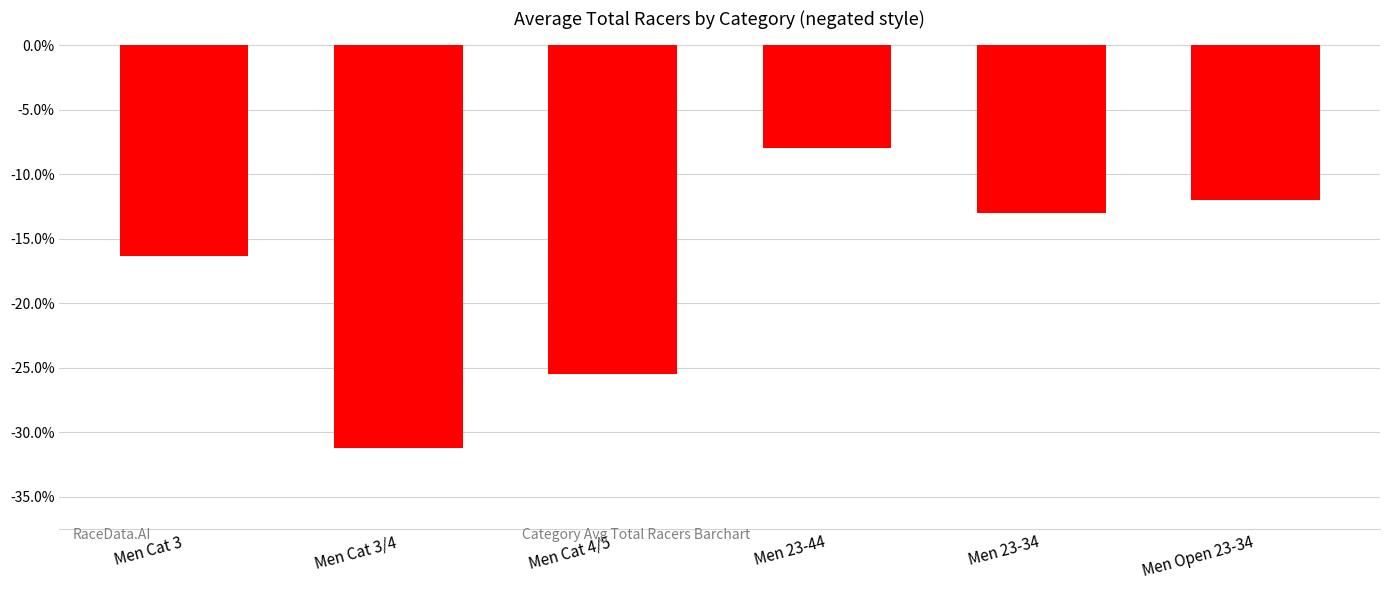

Rank the categories by value from highest to lowest.

Men 23-44, Men Open 23-34, Men 23-34, Men Cat 3, Men Cat 4/5, Men Cat 3/4